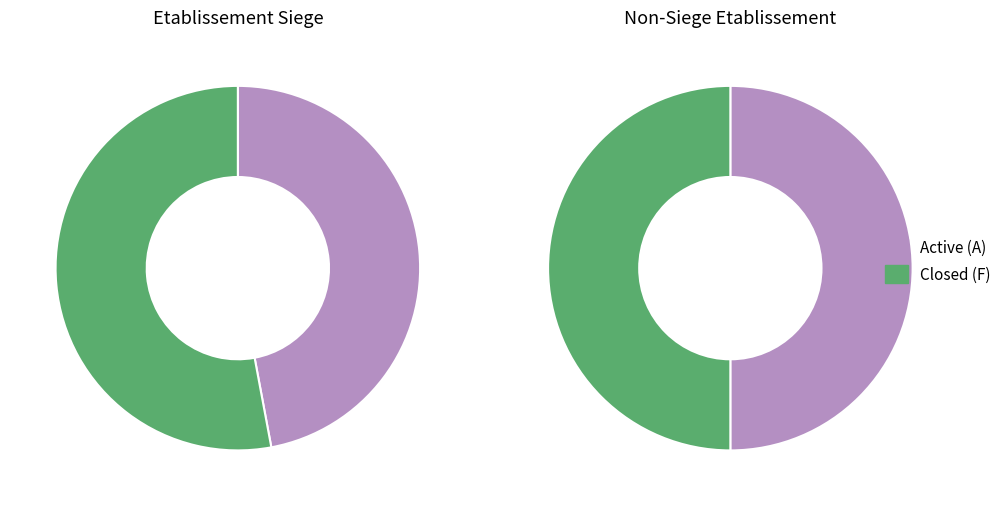

Approximately how many times larger is the value at true compared to false?

1.2